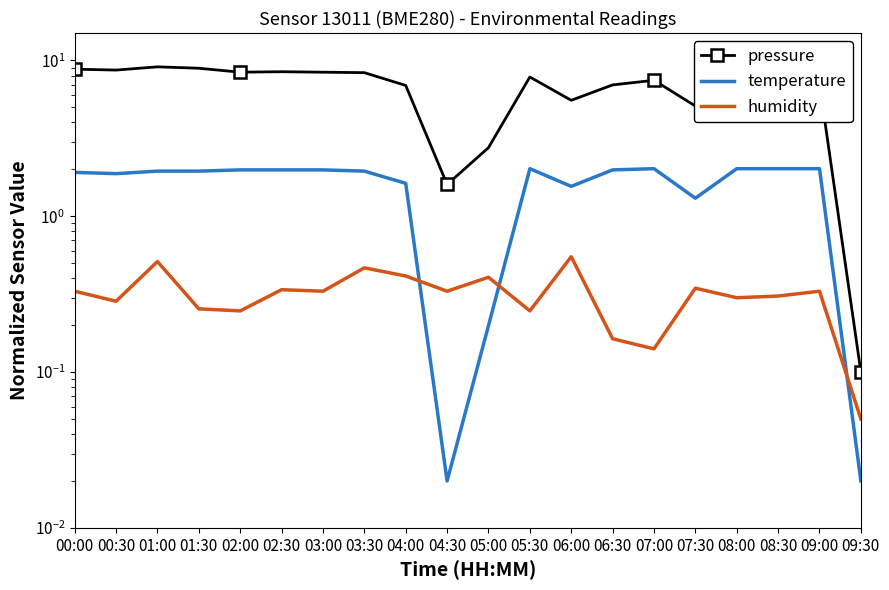

What is the value of the pressure point at the 1st from the left?

8.8